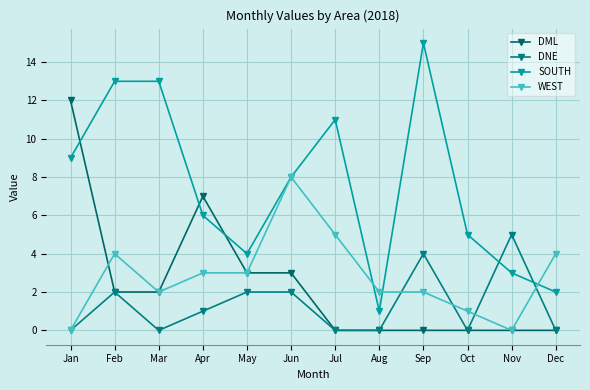

At which label does DML reach its minimum?

Jul